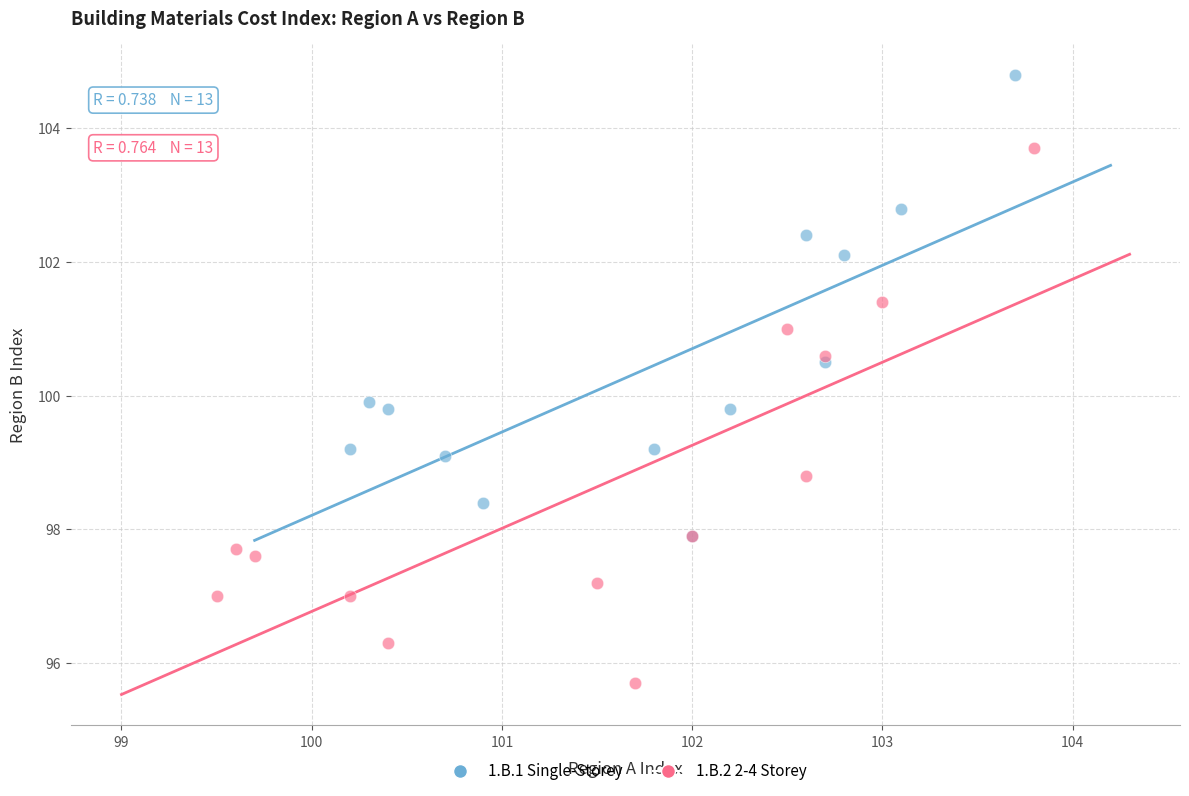

Which series reaches the minimum Y coordinate?

1.B.2 2-4 Storey